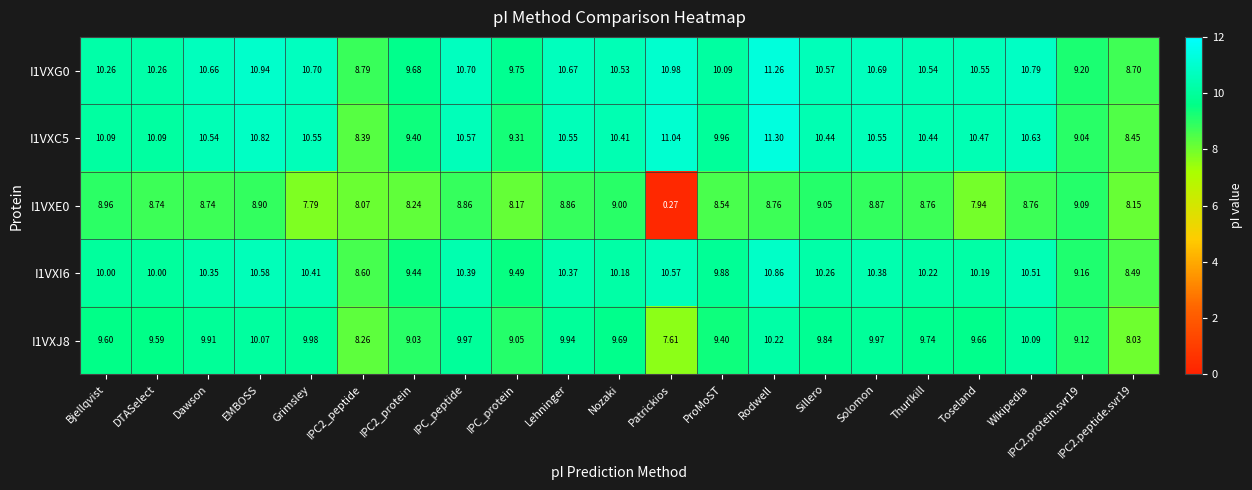

Is the value of I1VXI6 at IPC2.peptide.svr19 greater than the value of I1VXE0 at Rodwell?

No